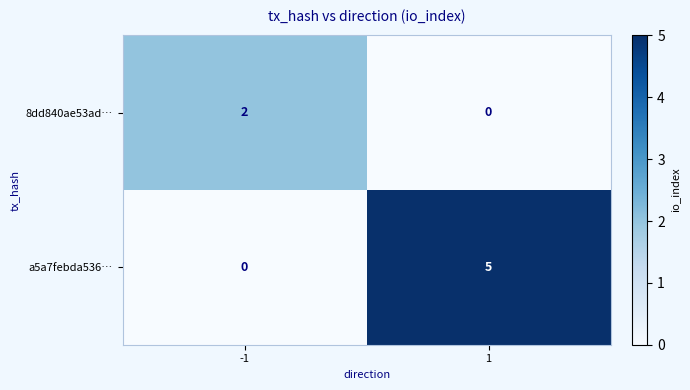

The a5a7febda536… series shows 0 at -1. True or false?

True